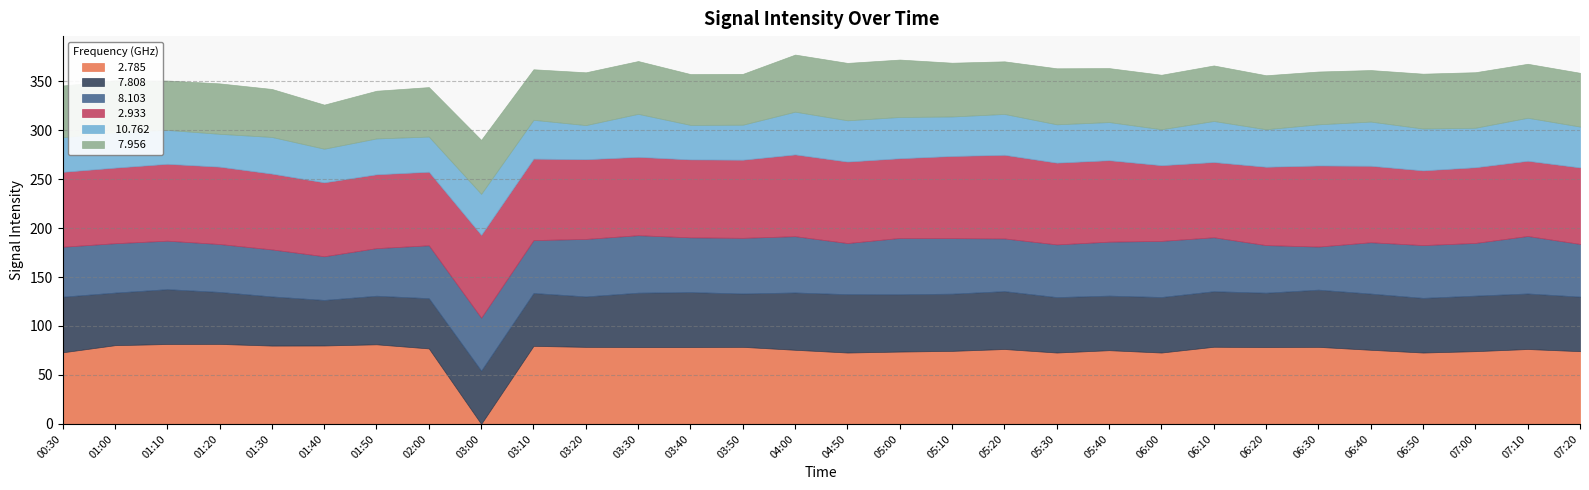

What is the difference between the highest and lowest values at 03:10?

43.6